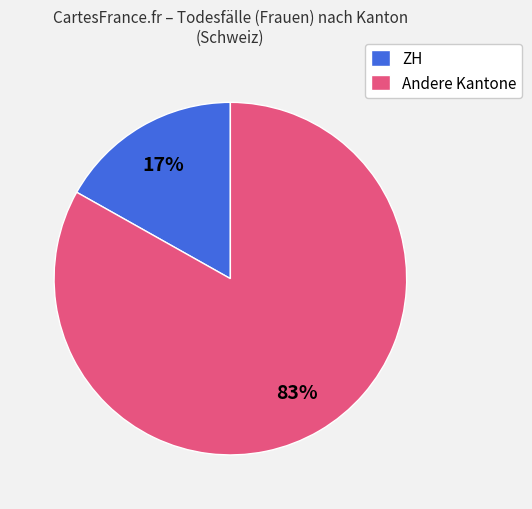

Rank the categories by value from highest to lowest.

Andere Kantone, ZH